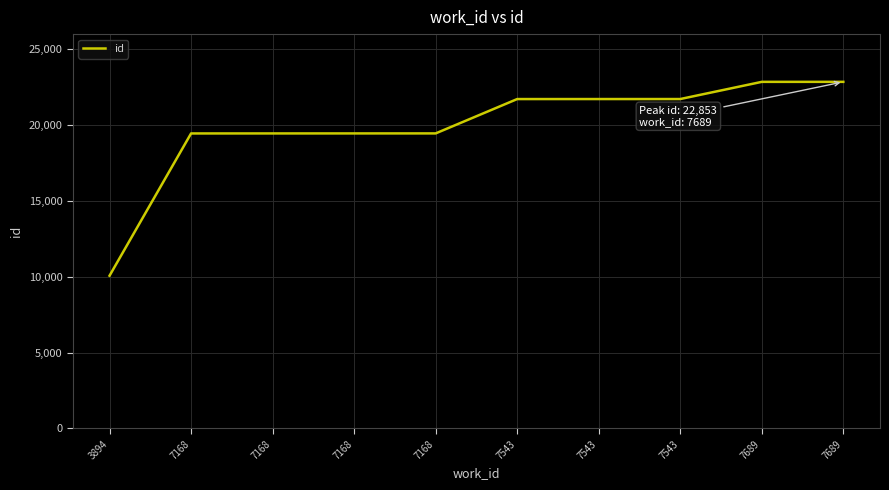

Which has a higher value, 7543 or 7168?

7543